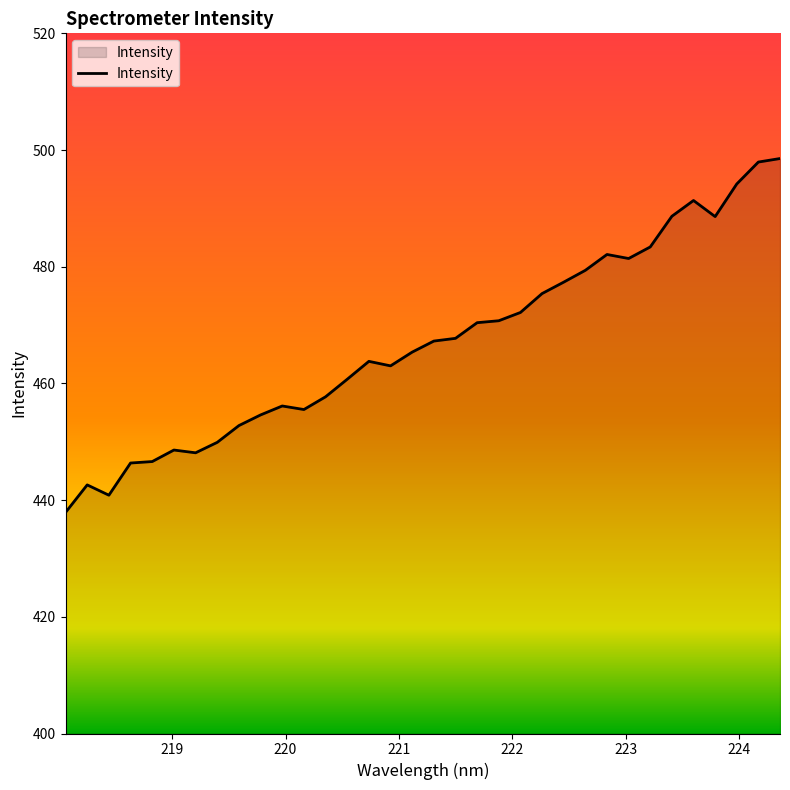

What is the difference between the maximum and minimum values?

60.7